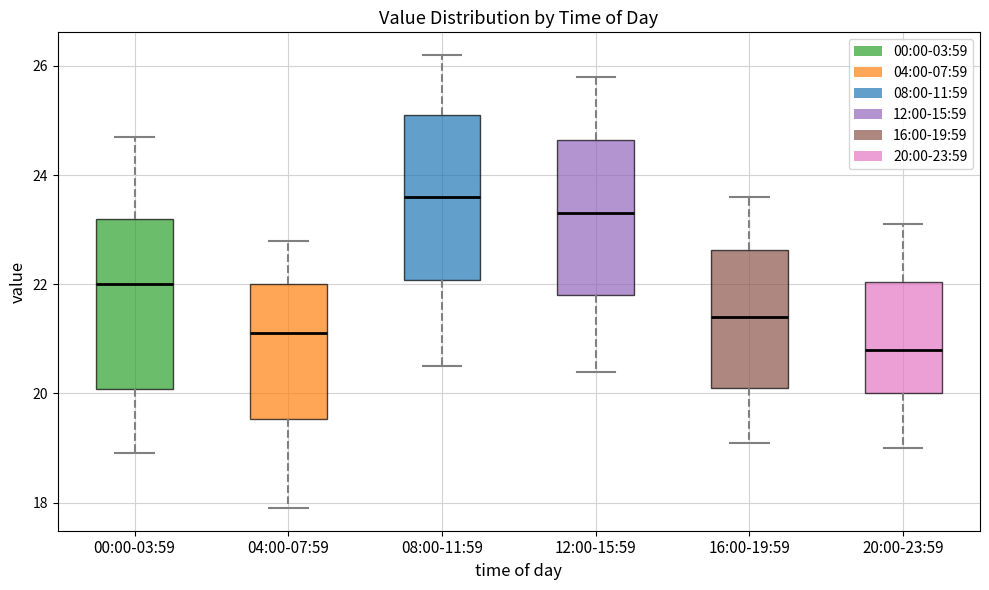

Where does the upper whisker of the box for 04:00-07:59 end on the y-axis? The values are not printed on the chart, so give them approximately, as read against the axis.

22.8